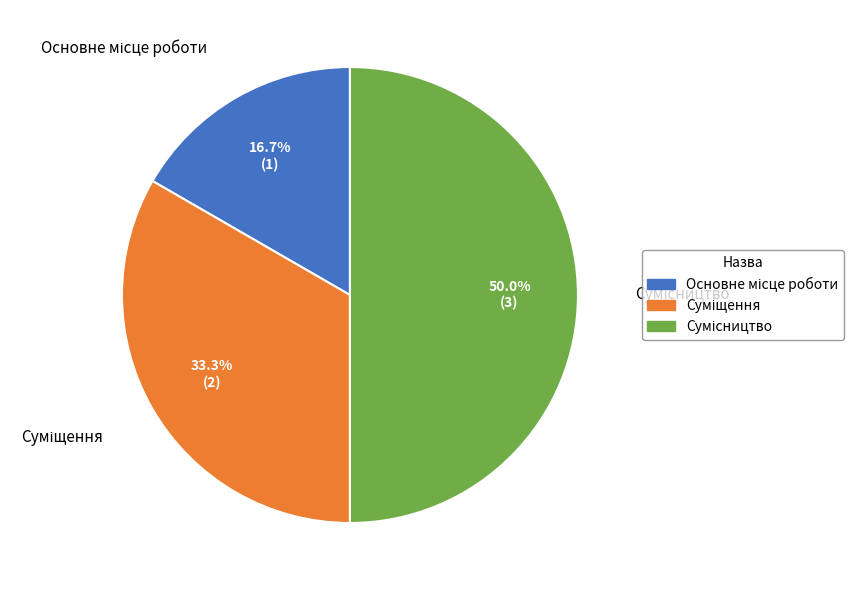

To the nearest percent, what is the average slice percentage?

33%